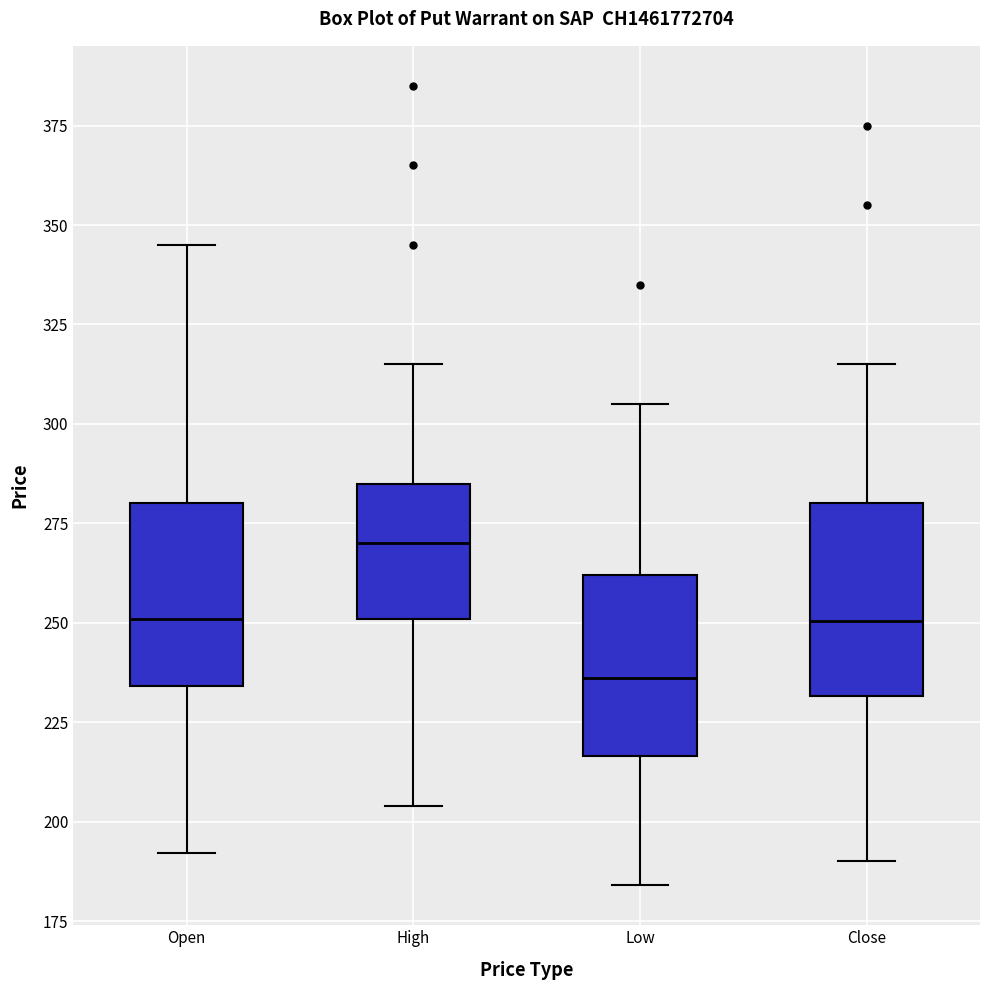

Reading left to right, read every box against the y-axis: the position of its median line, the range the box covers, and the ends of its whiskers. The values are not printed on the chart, so give them approximately, as read against the axis.

Open: median 250, box 235 to 280, whiskers 190 to 345
High: median 270, box 250 to 285, whiskers 205 to 315
Low: median 235, box 215 to 260, whiskers 185 to 305
Close: median 250, box 230 to 280, whiskers 190 to 315